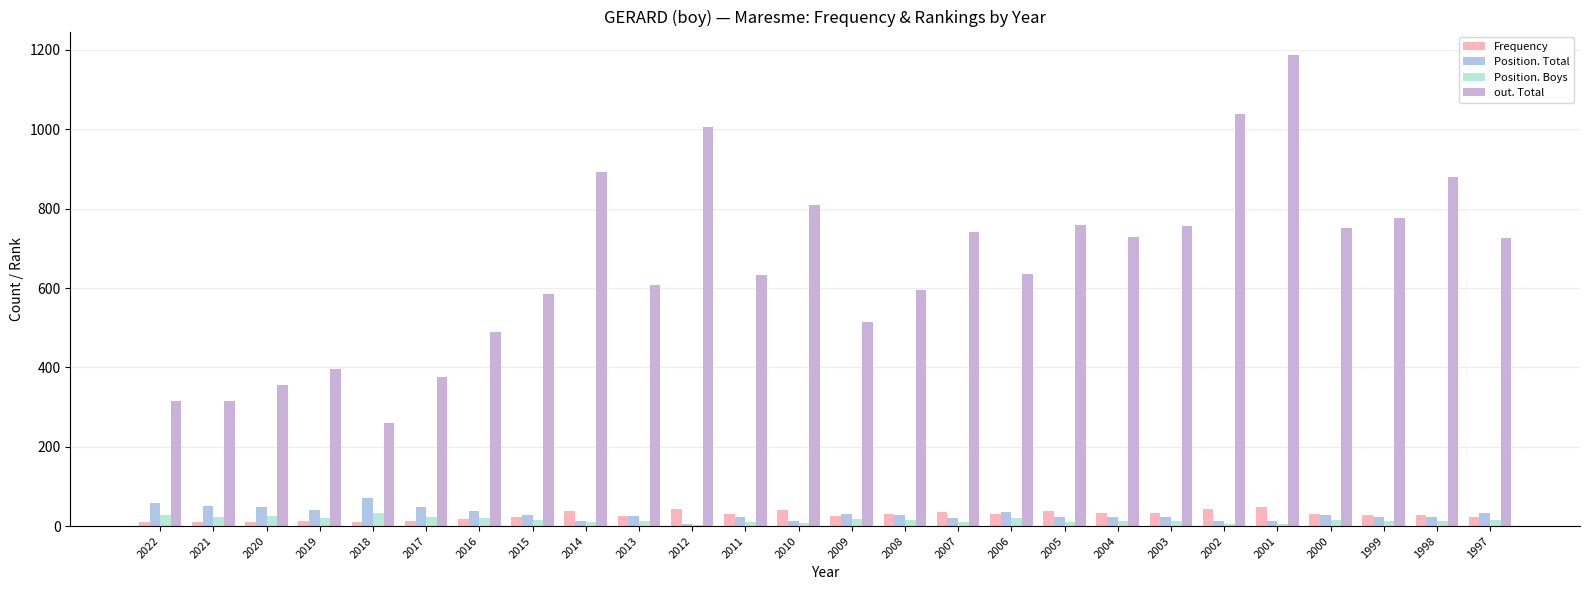

What is the average value of the Position. Boys series?

15